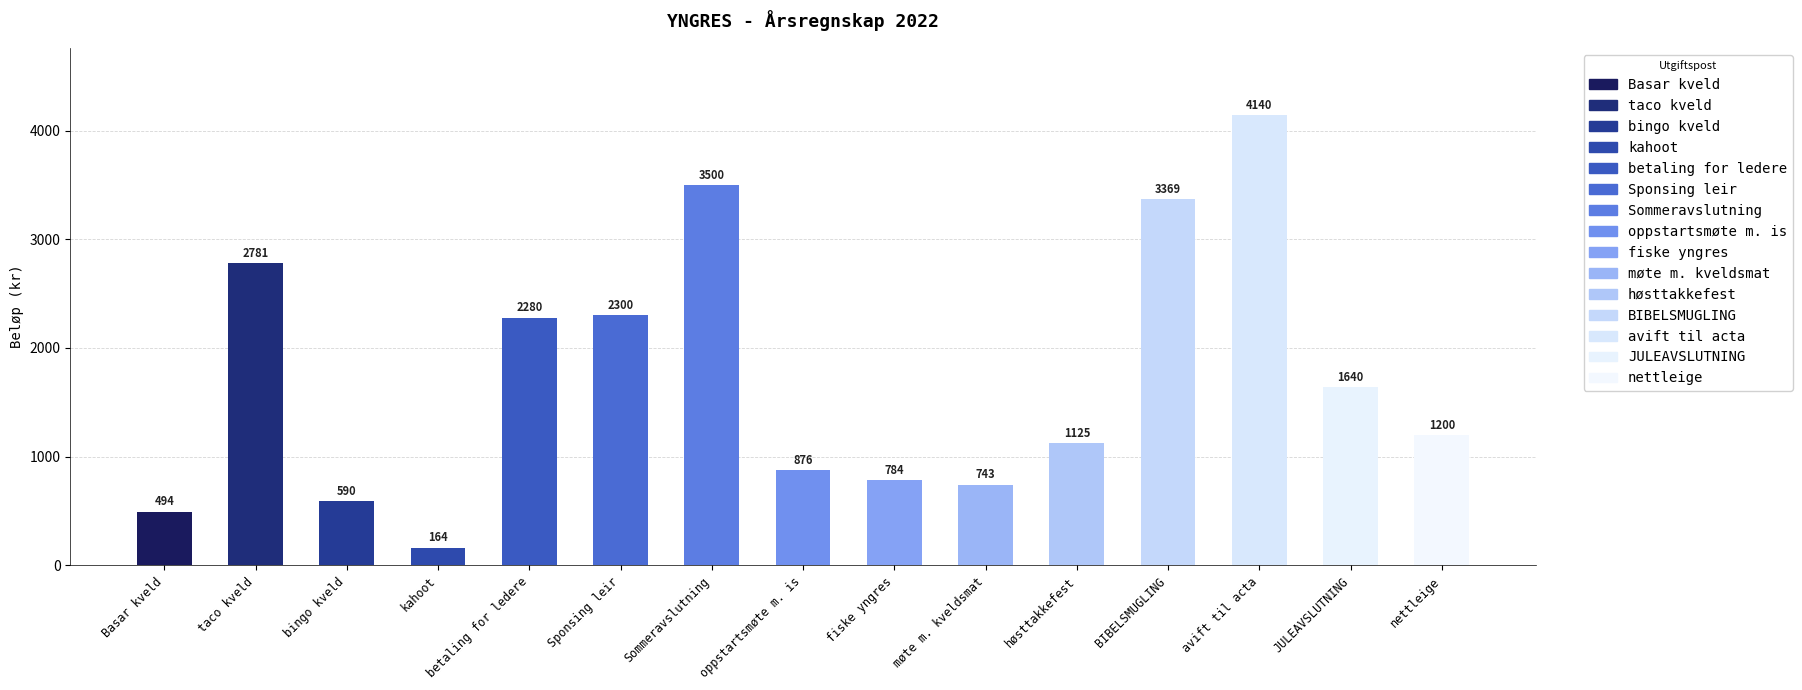

Is it true that the value at taco kveld is 4029?

False